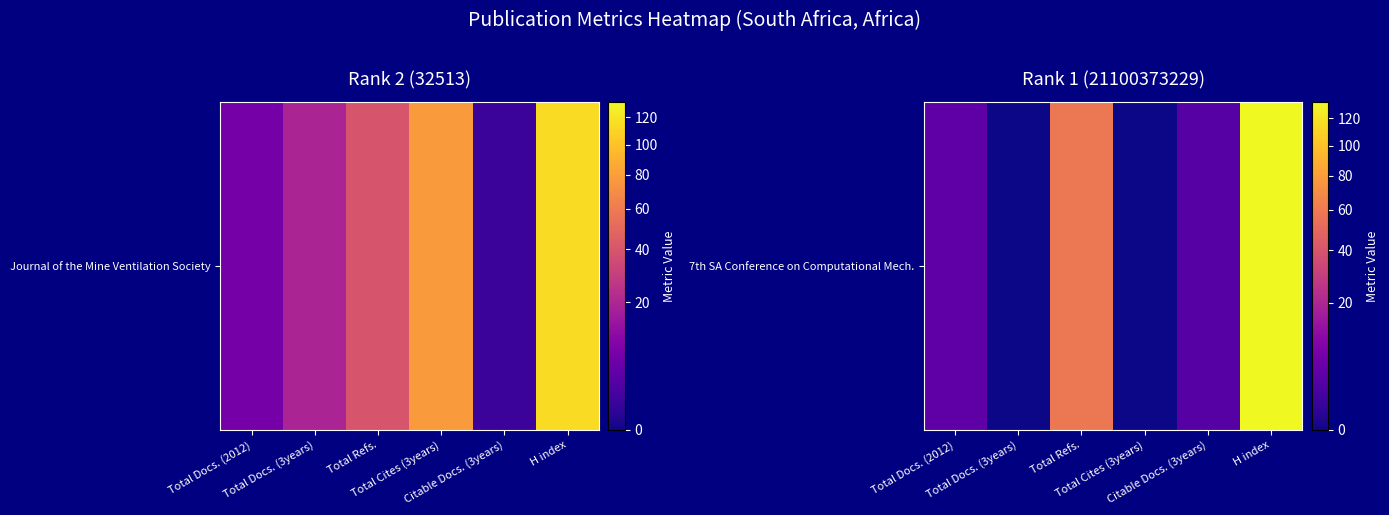

What is the difference between the values at Total Cites (3years) and Citable Docs. (3years)?

3